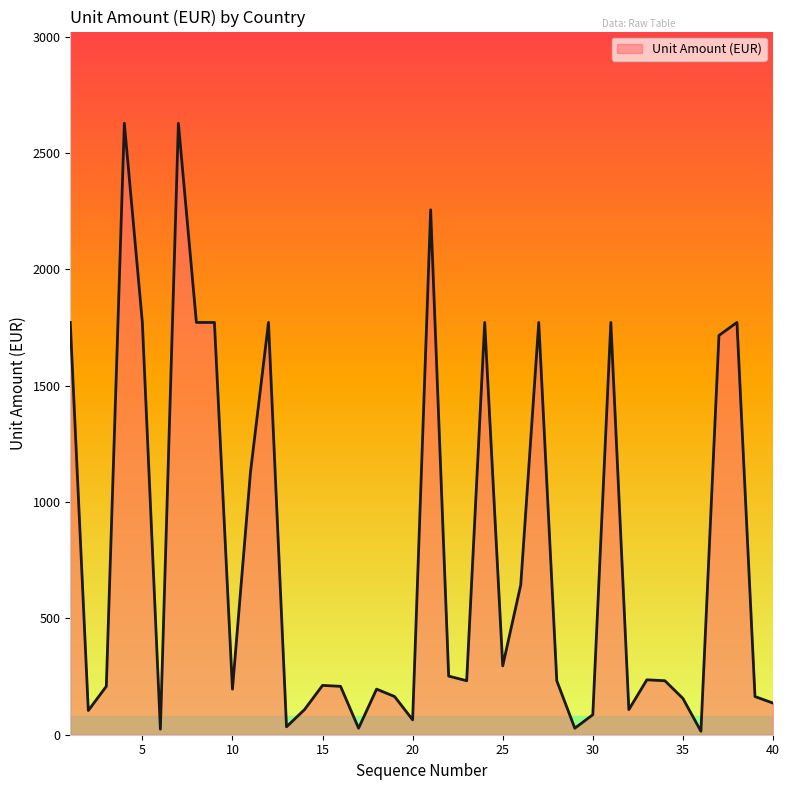

What is the maximum value shown in the chart?

2628